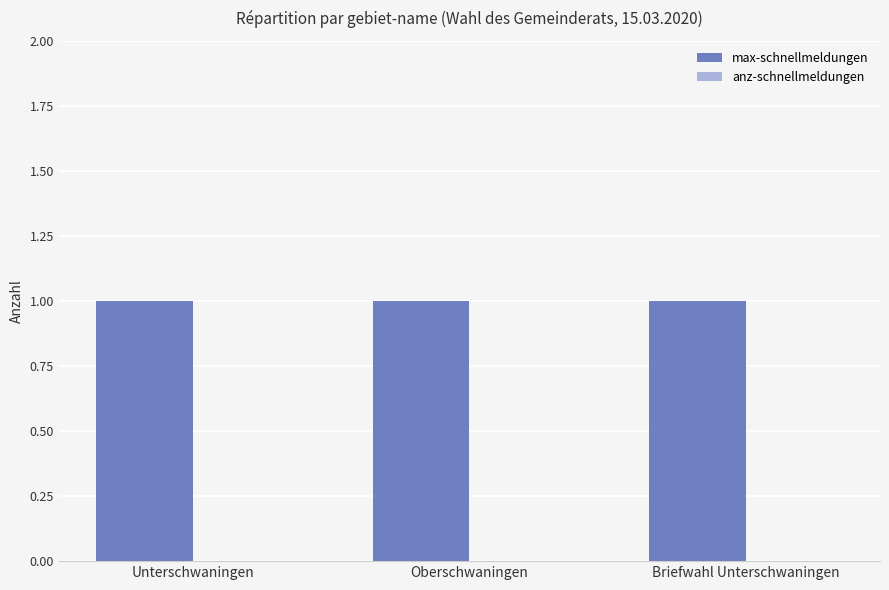

At which label is anz-schnellmeldungen closest to 0?

Unterschwaningen